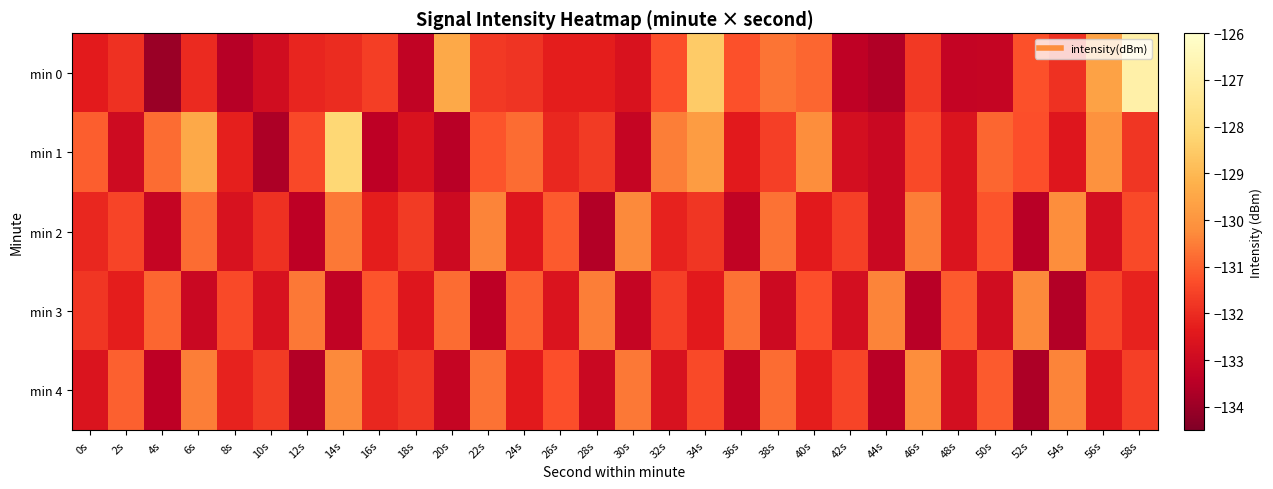

Which series has the widest spread of values?

min 0